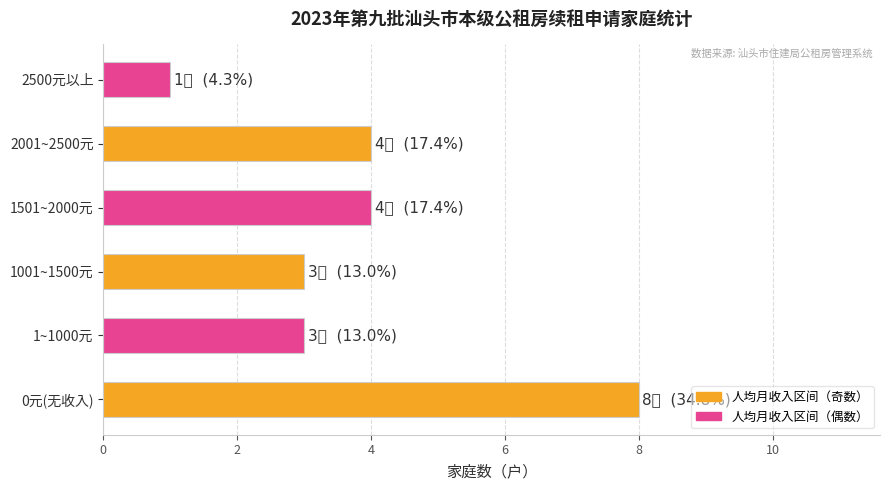

The value at 1501~2000元 is 2. True or false?

False